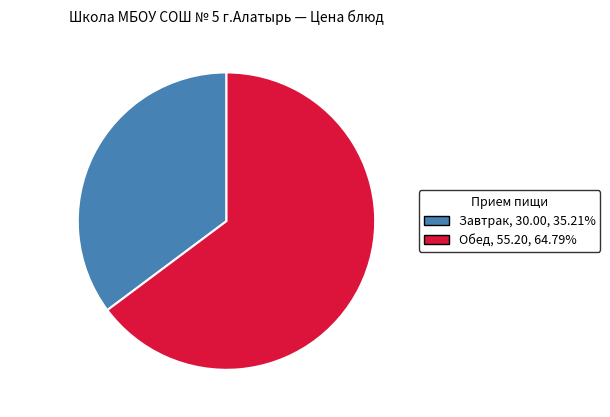

Rank the categories by value from highest to lowest.

Обед, Завтрак